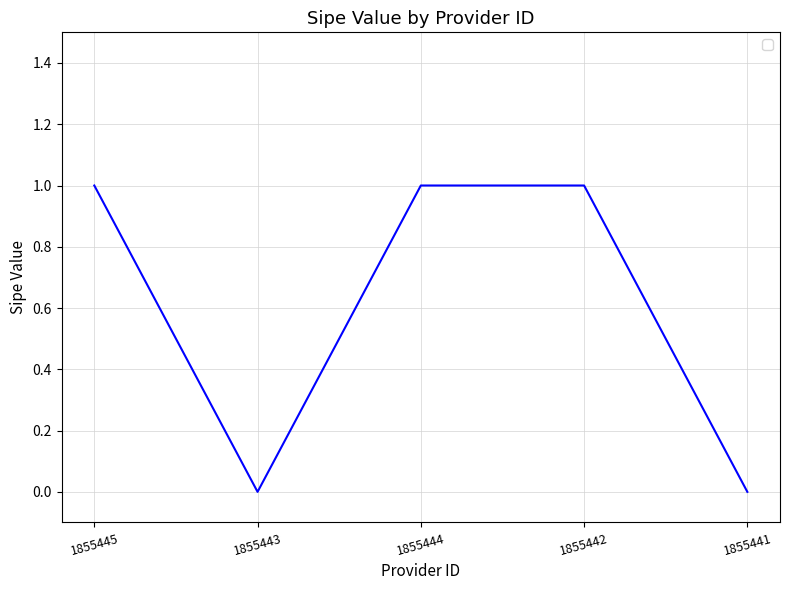

Is it true that the value at 1855442 is 2?

False